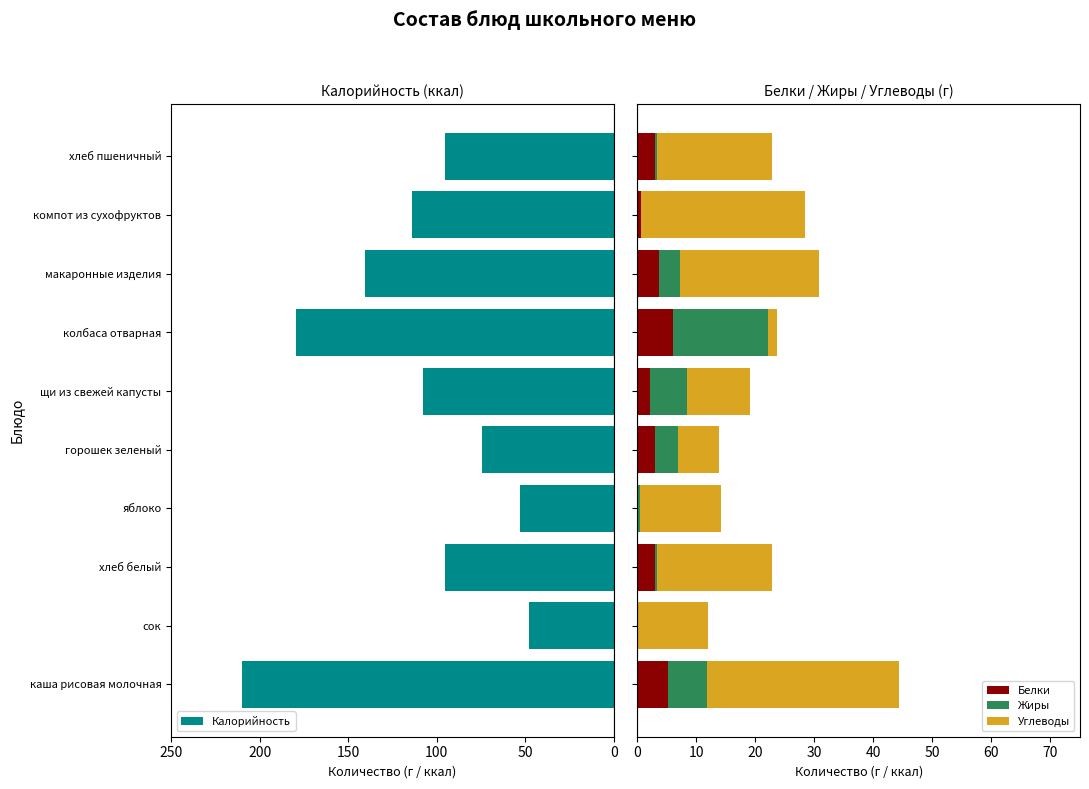

What is the highest value of the Белки series?

6.0